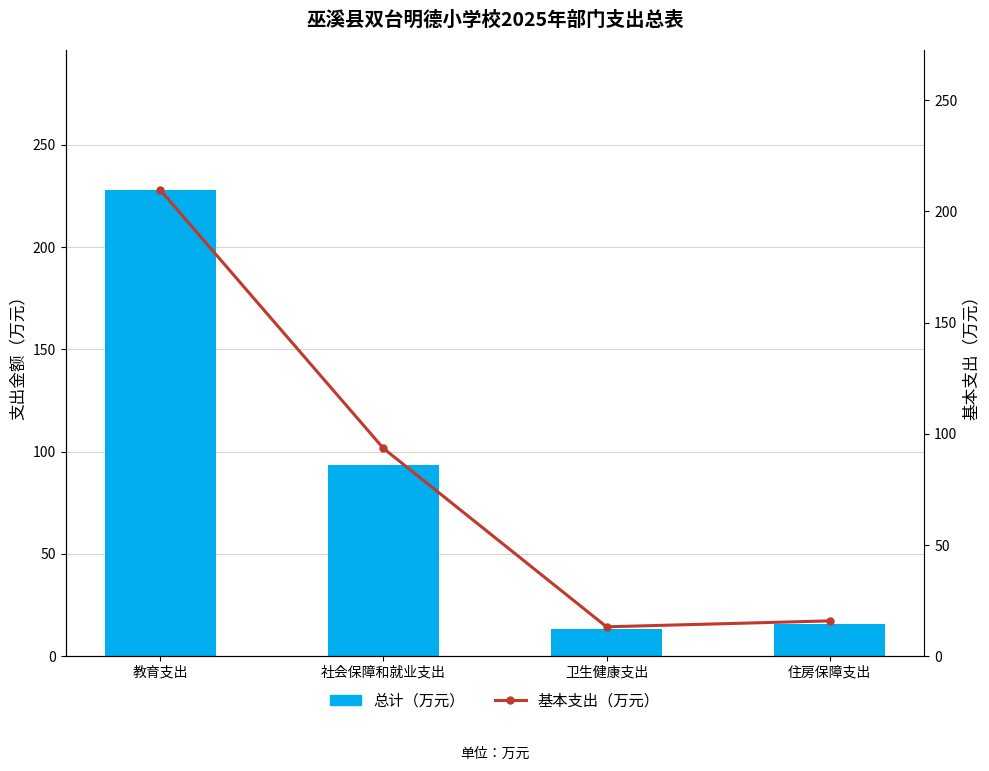

What is the difference between the 基本支出（万元） values at 住房保障支出 and 卫生健康支出?

2.7